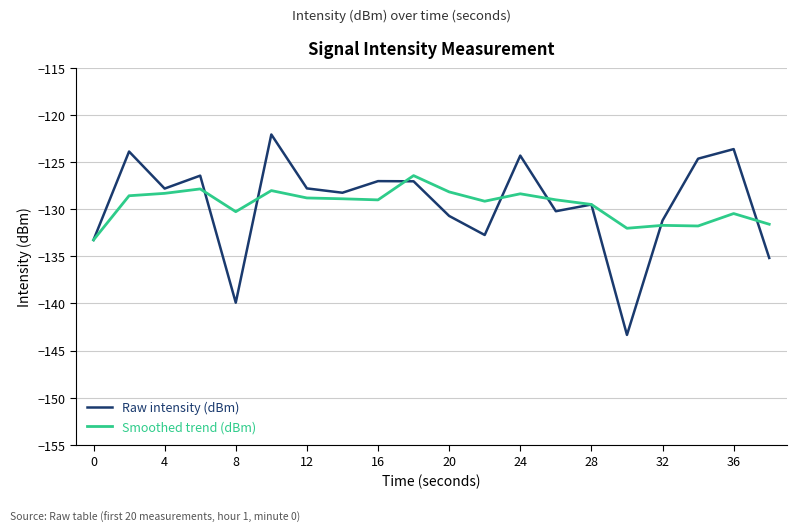

What is the smallest value displayed?

-143.3